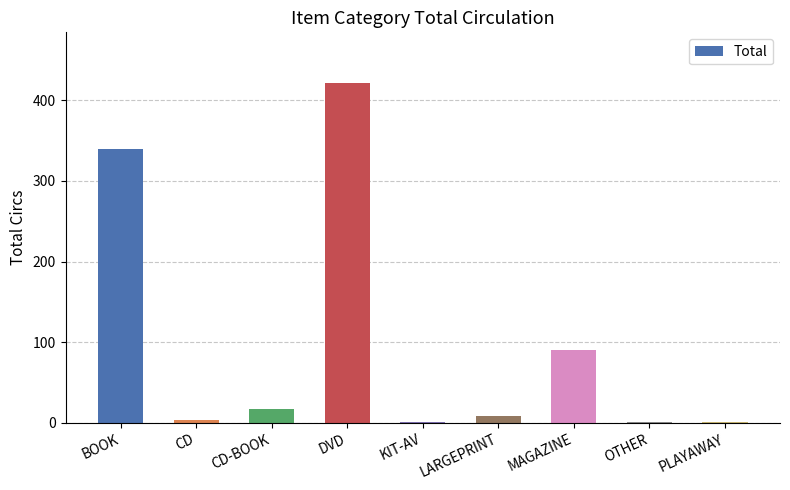

Which label corresponds to the largest value in the chart?

DVD